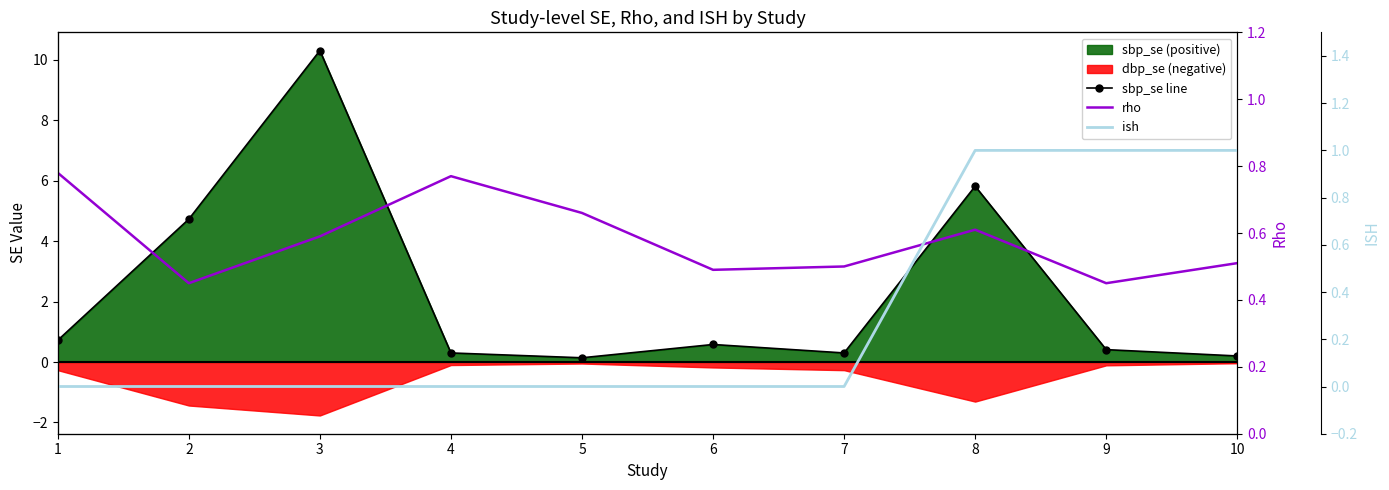

What is the approximate value of rho at 8?

0.6